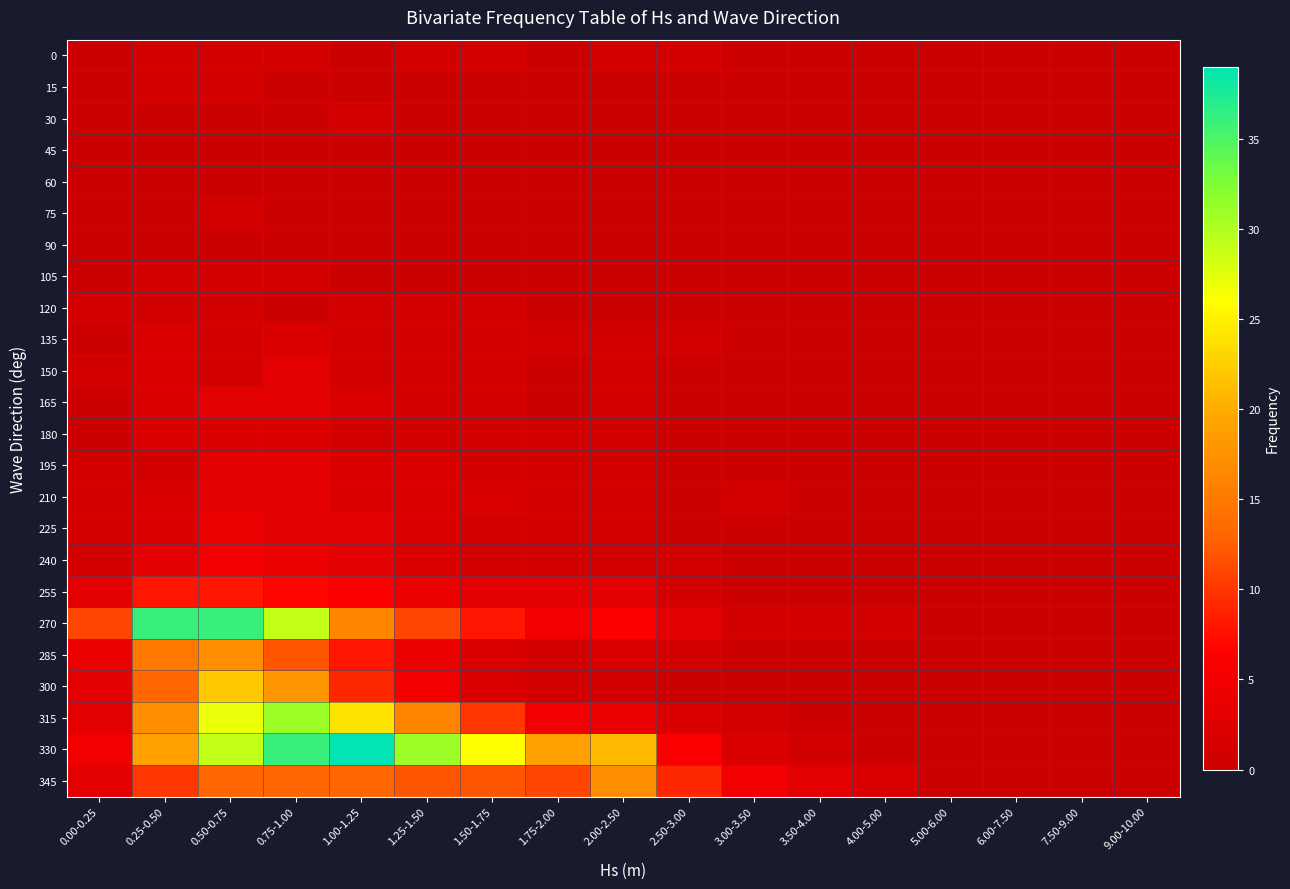

At 0.75-1.00, list the series in order from largest to smallest.

330, 315, 270, 300, 345, 285, 255, 240, 150, 165, 195, 210, 225, 135, 180, 0, 105, 15, 30, 45, 60, 75, 90, 120